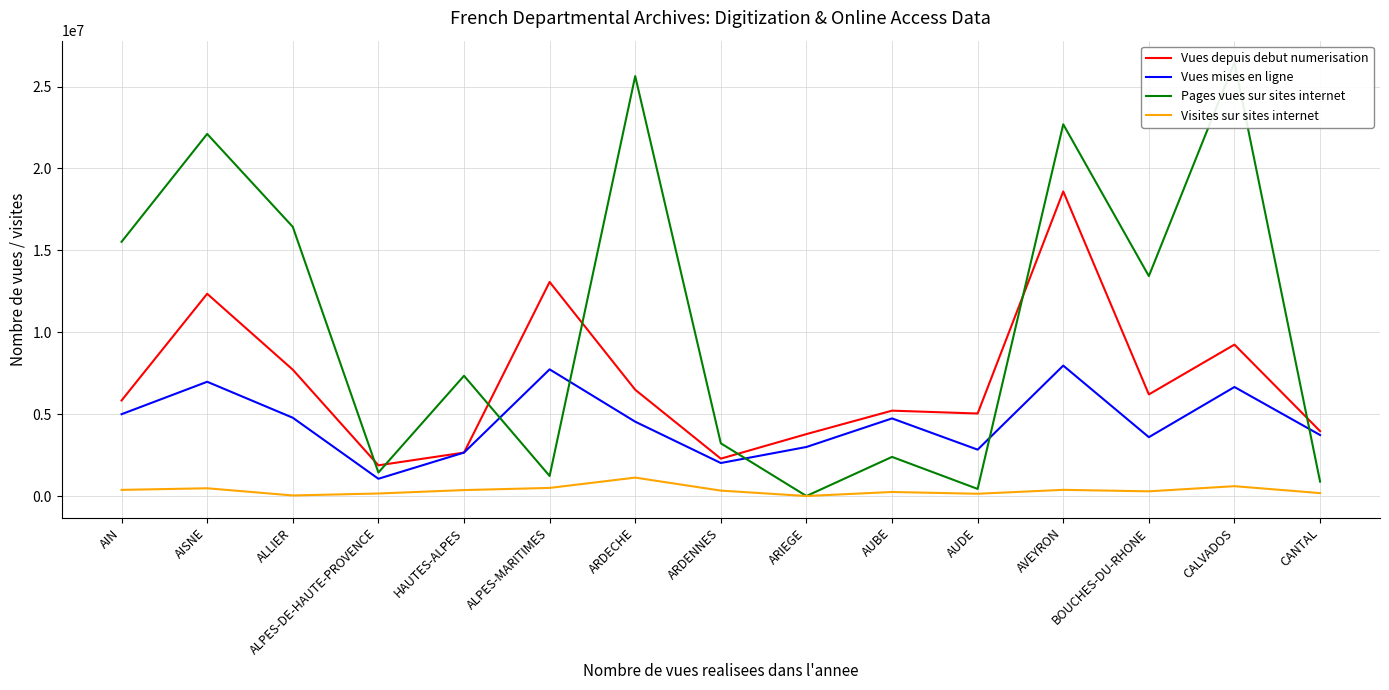

Which series has the largest range (max minus min)?

Pages vues sur sites internet